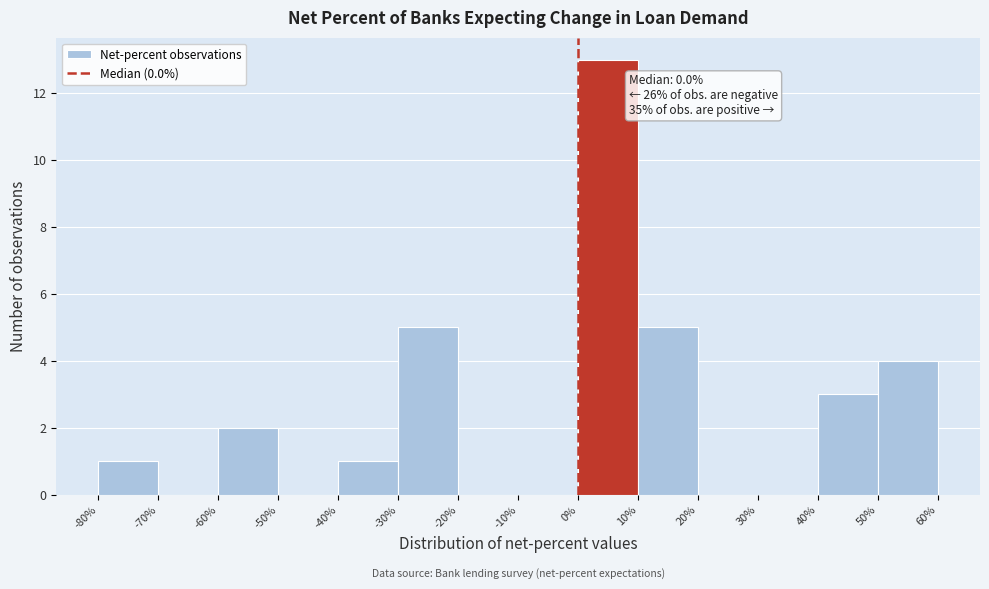

Which range on the x-axis has the tallest bar?

0% to 10%